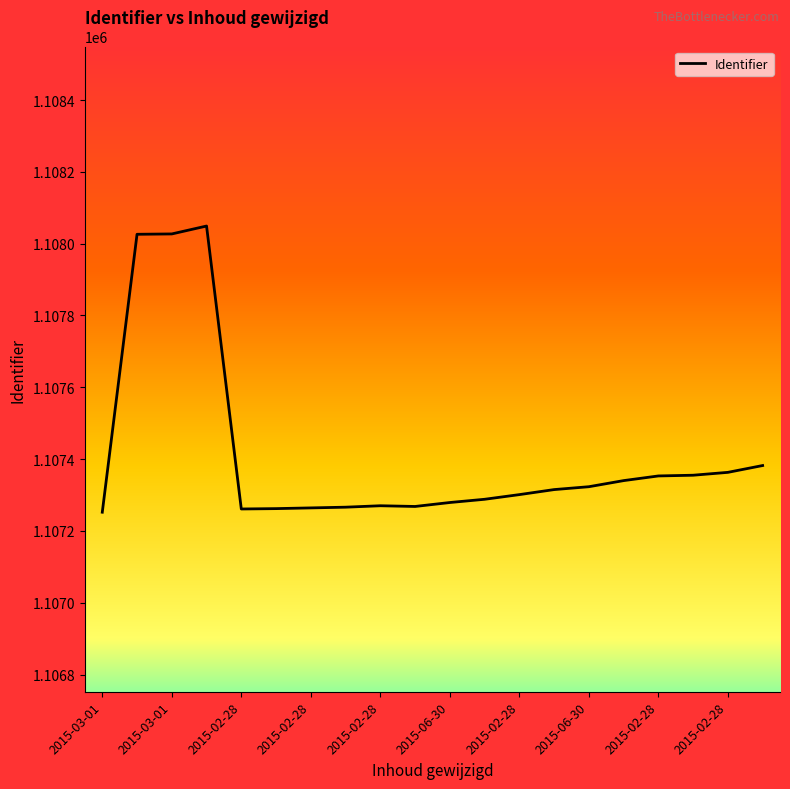

Count the number of categories in the chart.

20